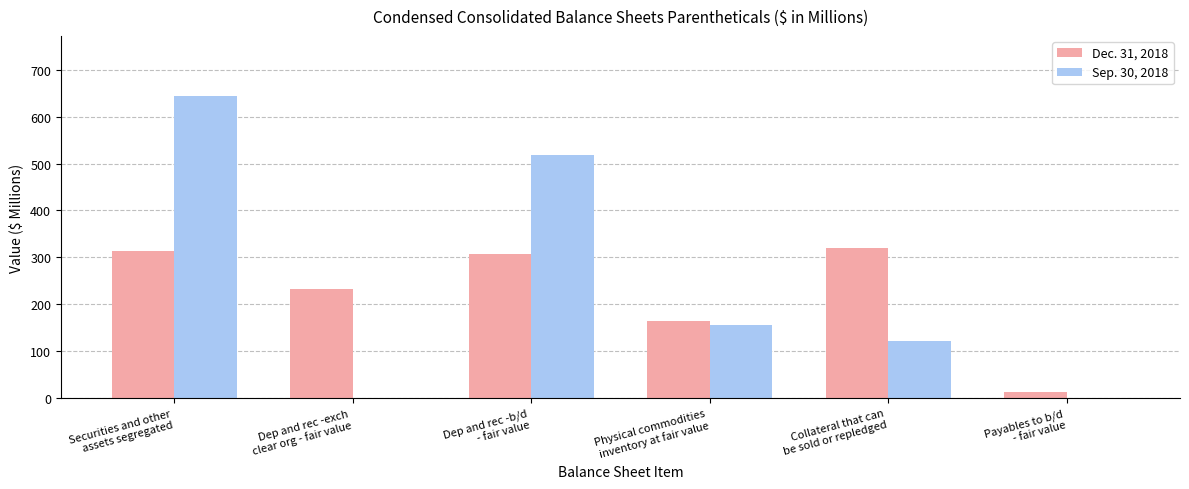

Reading left to right, extract all data points from this chart.

Dec. 31, 2018: 312.9	232.5	307.3	164.4	320.9	12.7
Sep. 30, 2018: 643.3	0.0	517.4	156.9	123.0	0.0